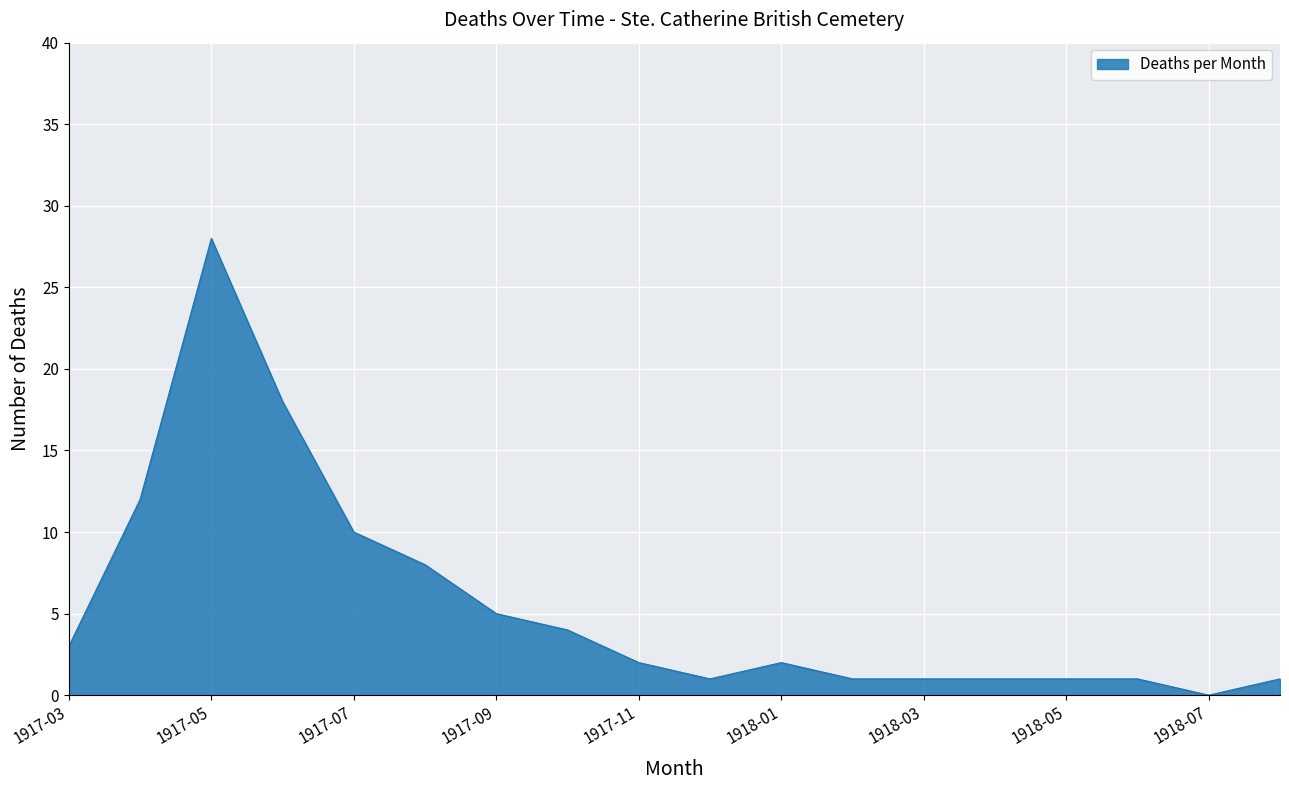

What is the difference between the maximum and minimum values?

28